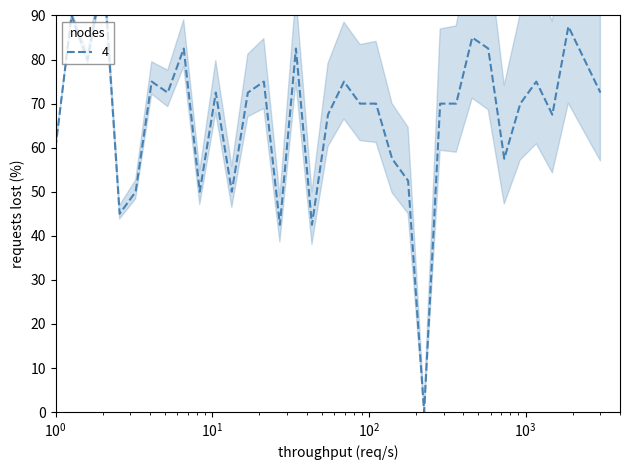

How many lines are shown in the chart?

1